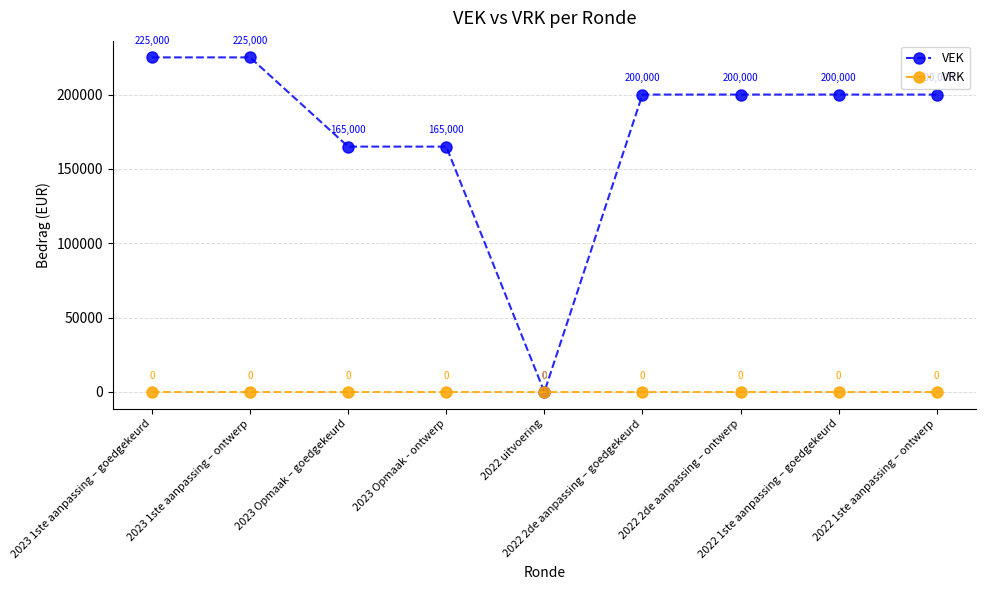

What is the label of the 3rd point from the right?

2022 2de aanpassing – ontwerp